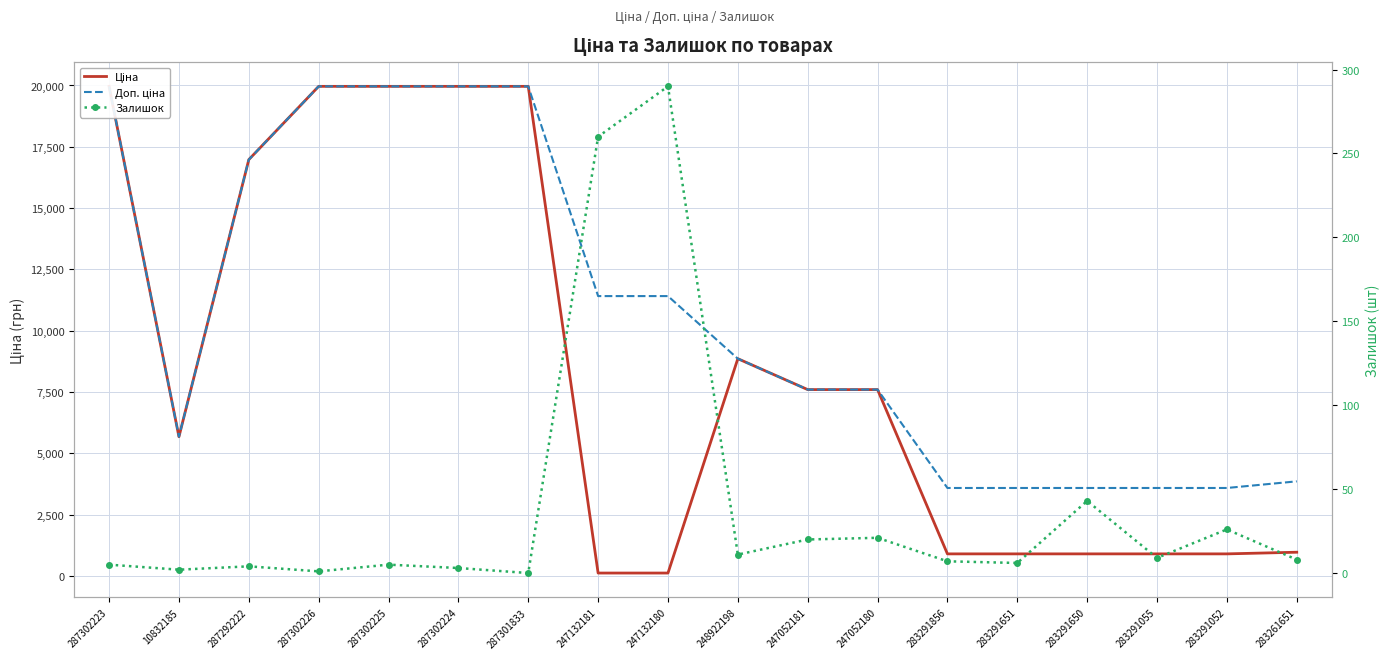

How many values in the Ціна series are below 7596?

9